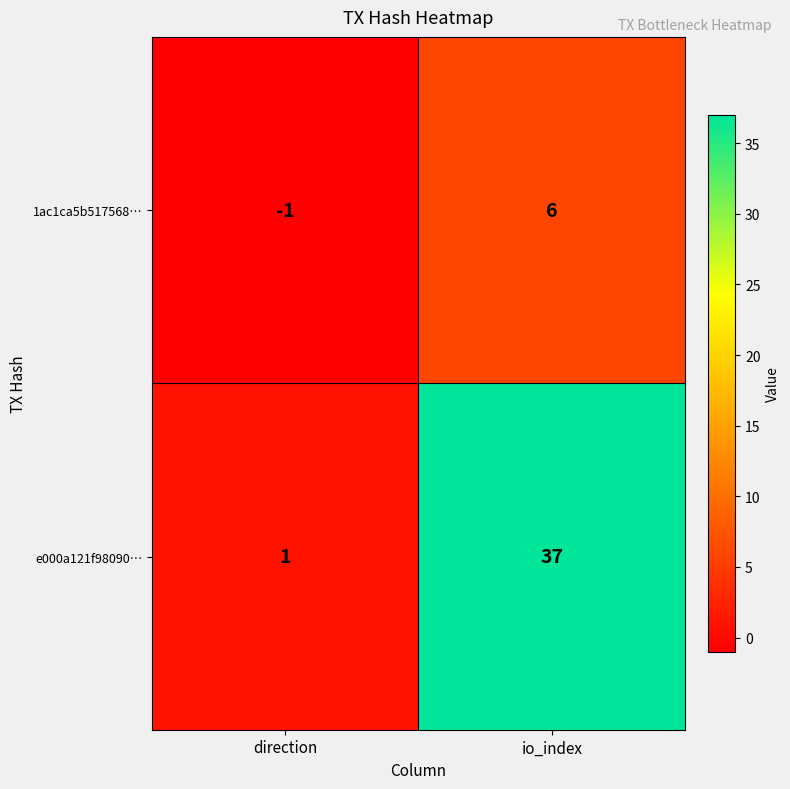

At io_index, list the series in order from largest to smallest.

e000a121f98090…, 1ac1ca5b517568…